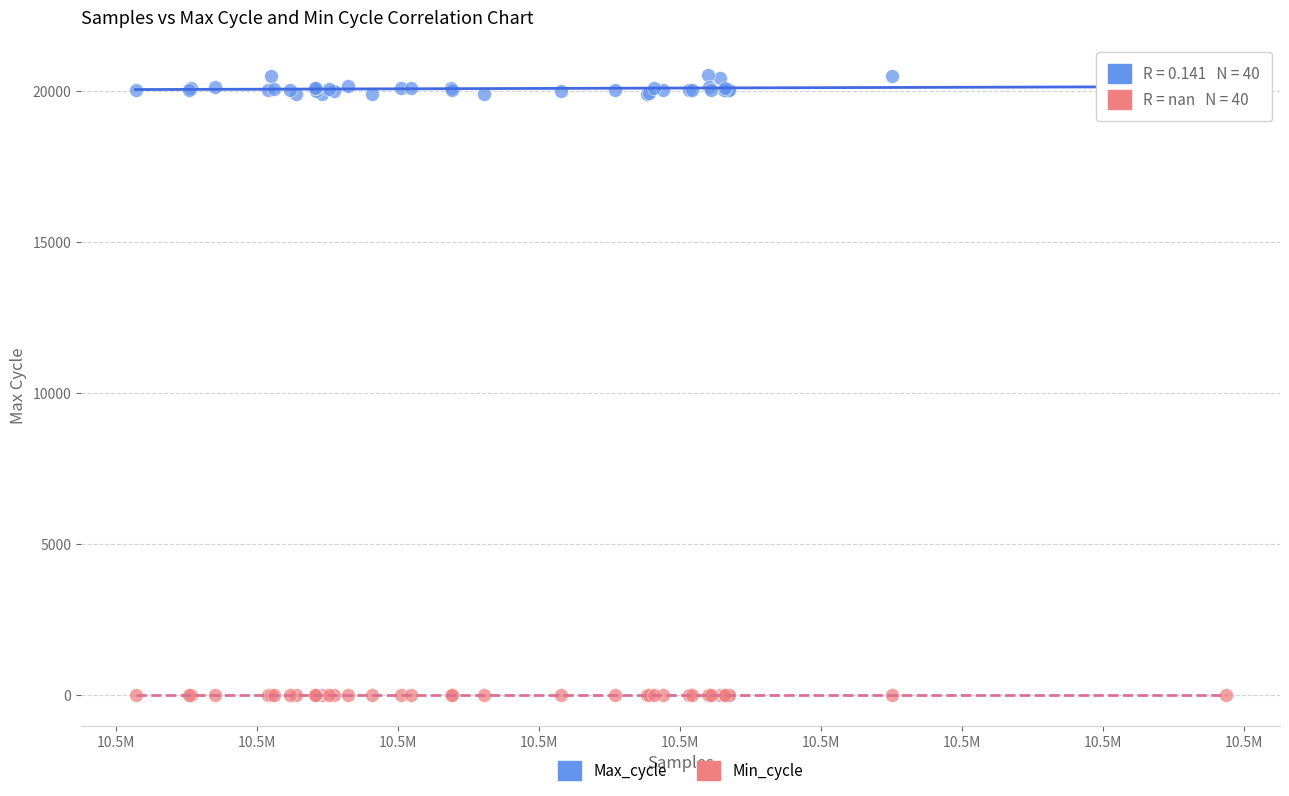

Which series reaches the minimum Y coordinate?

Min_cycle